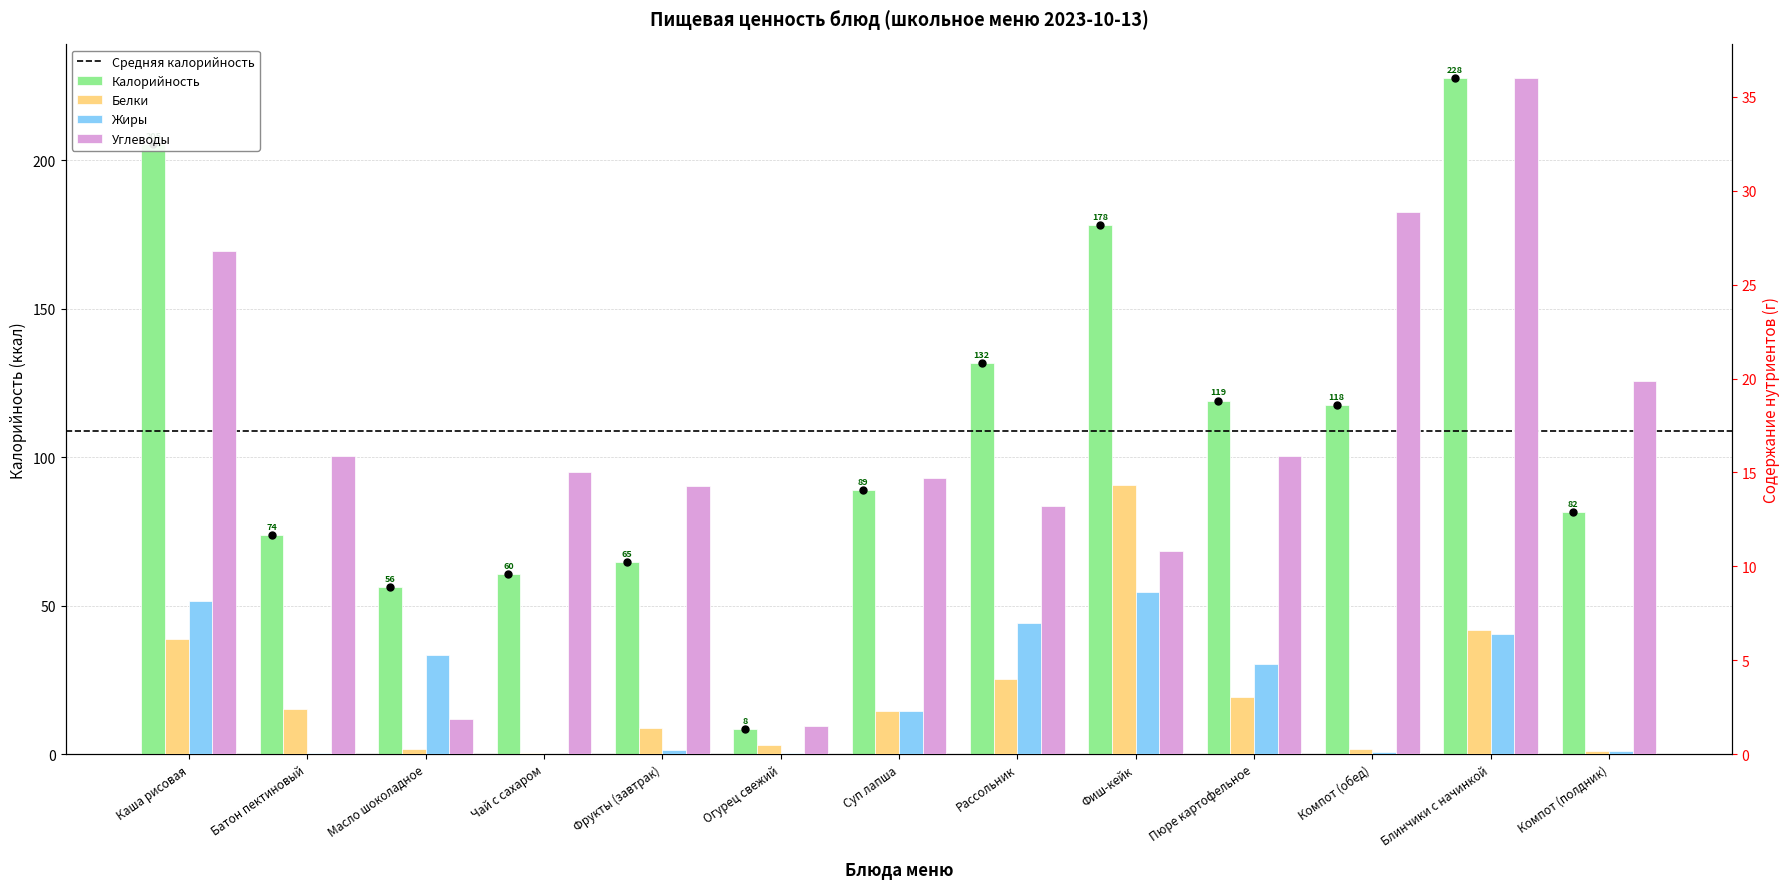

Rank the categories by Белки value from lowest to highest.

Чай с сахаром, Компот (полдник), Масло шоколадное, Компот (обед), Огурец свежий, Фрукты (завтрак), Суп лапша, Батон пектиновый, Пюре картофельное, Рассольник, Каша рисовая, Блинчики с начинкой, Фиш-кейк